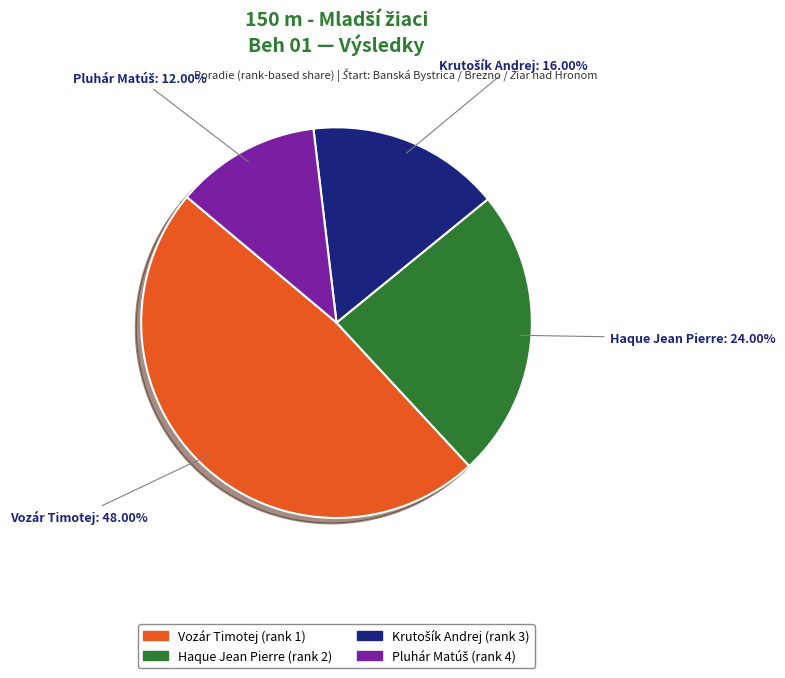

What is the largest slice in the pie chart?

Vozár Timotej